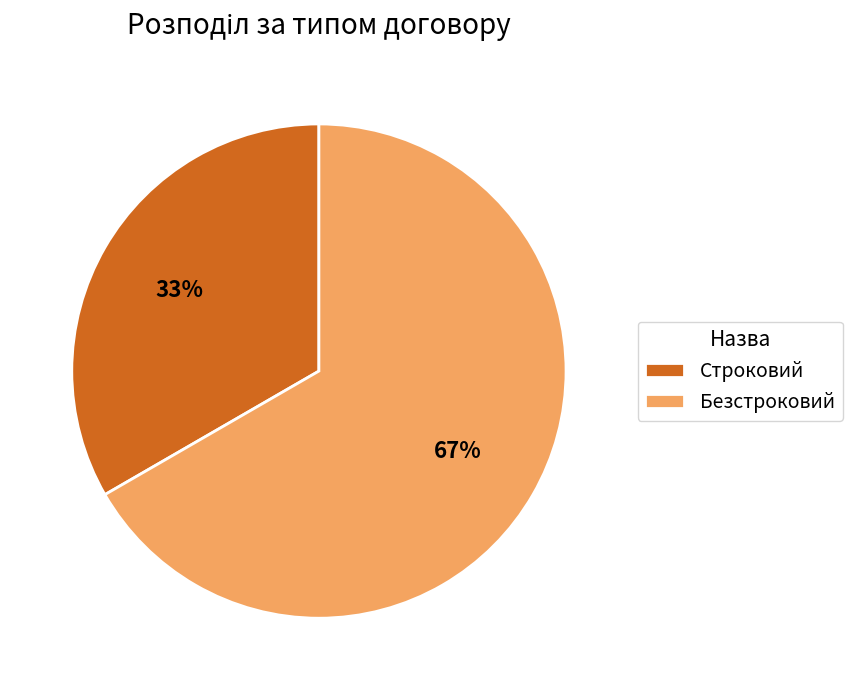

True or false: Безстроковий accounts for 77% of the total.

False